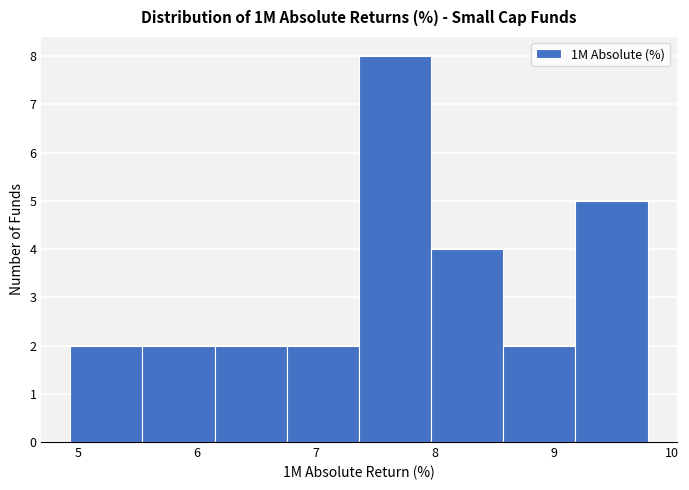

What is the height of the bar covering 6.8 to 7.4 on the x-axis? Neither the bar edges nor the heights are printed on the chart, so give them approximately, as read against the axes.

2